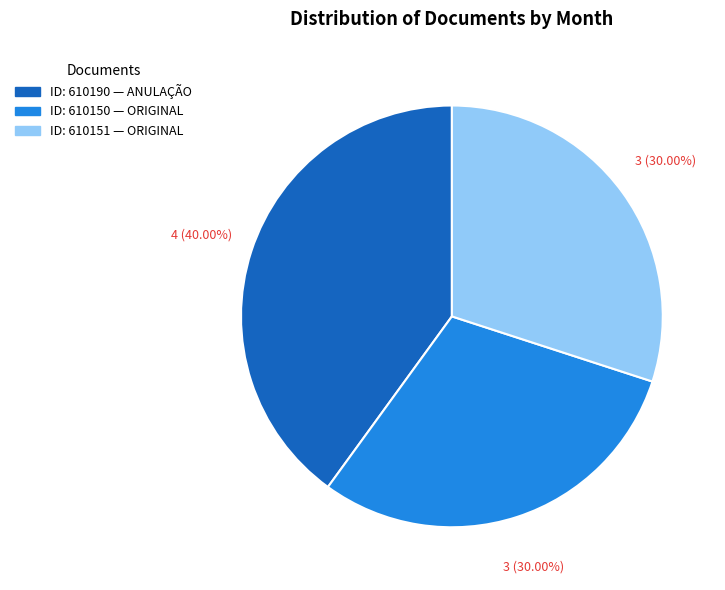

Does any single category account for the majority?

No